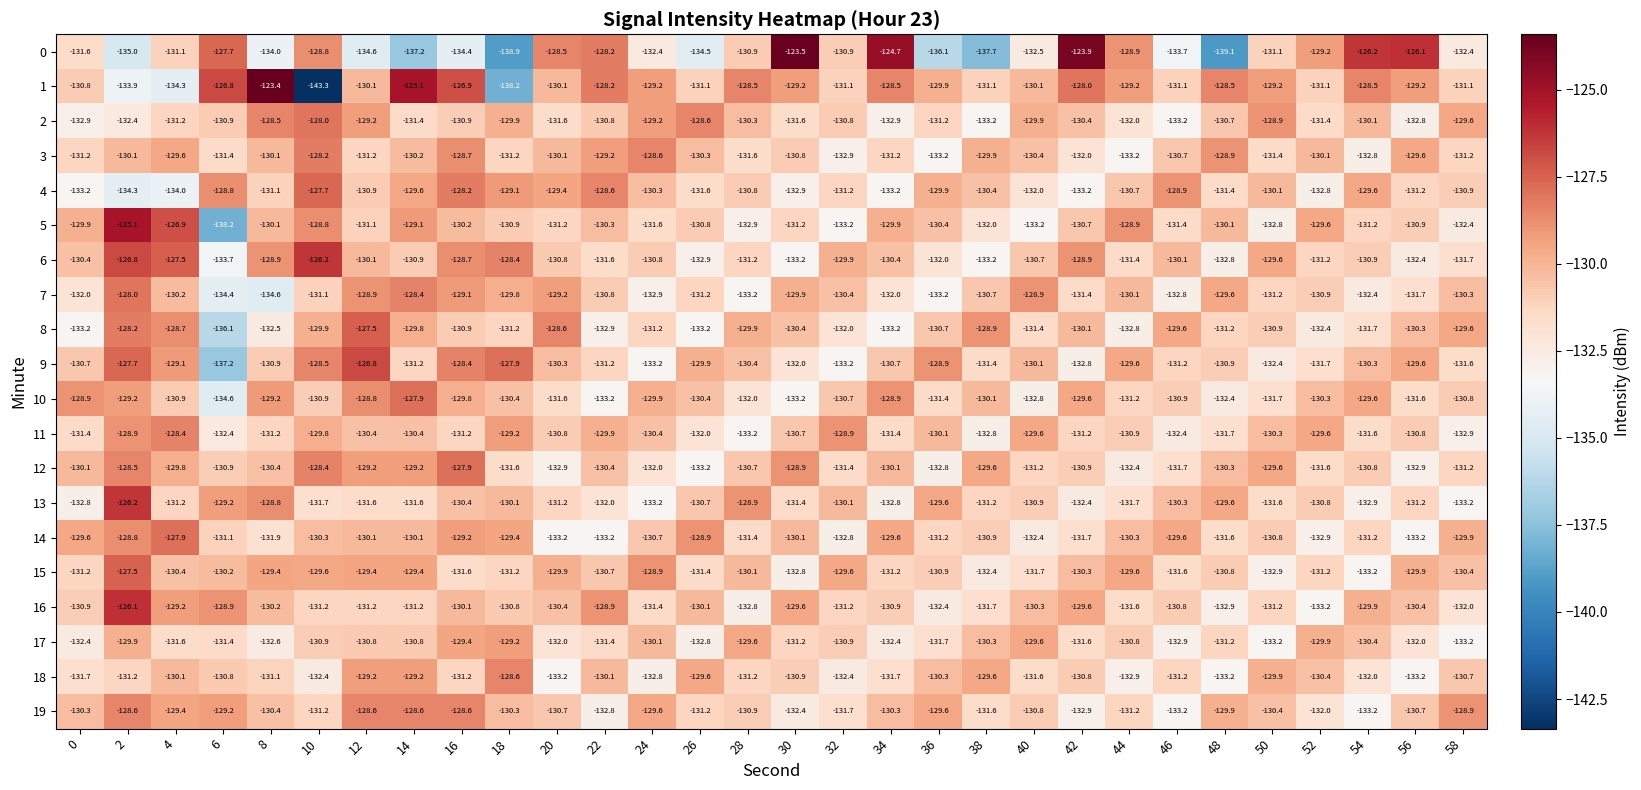

What is the maximum value shown in the chart?

-123.4